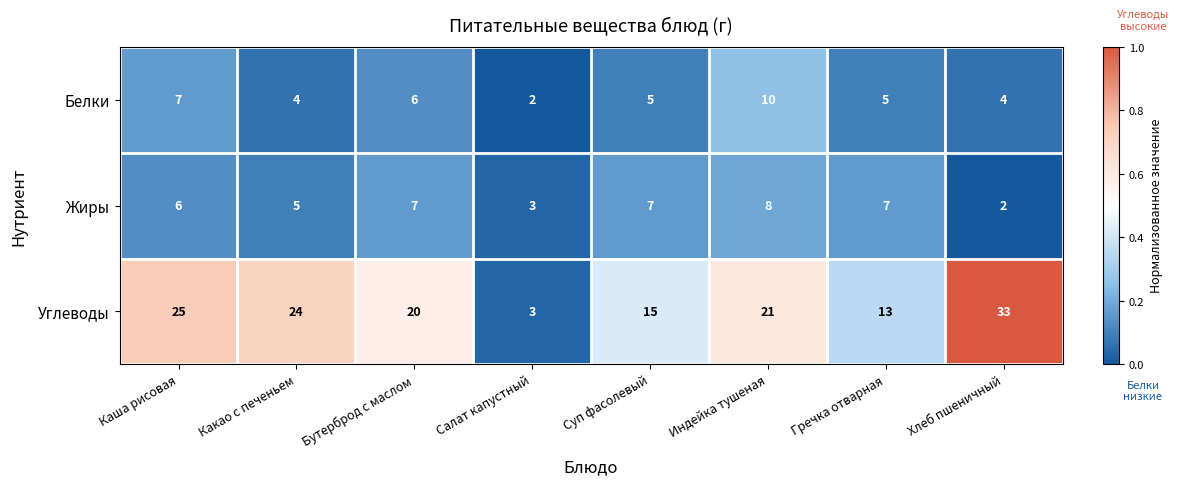

Reading left to right, transcribe all the data shown in this chart.

Белки: 7	4	6	2	5	10	5	4
Жиры: 6	5	7	3	7	8	7	2
Углеводы: 25	24	20	3	15	21	13	33